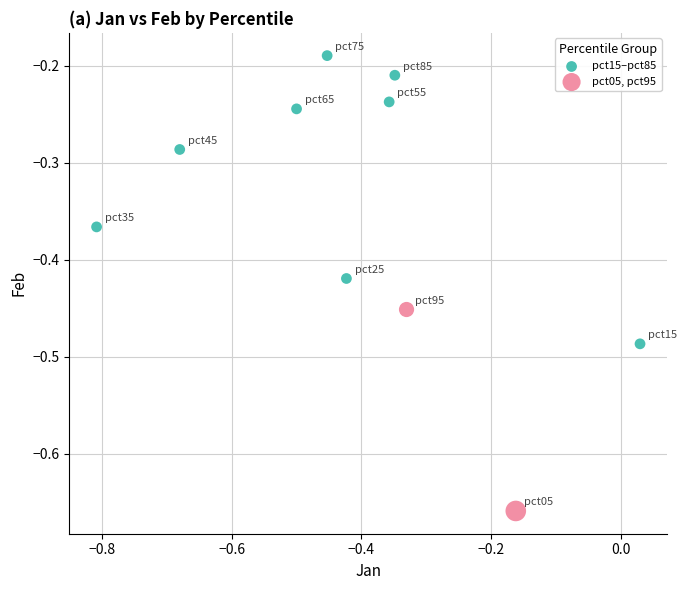

What are all the series names shown in the legend?

pct15–pct85, pct05, pct95